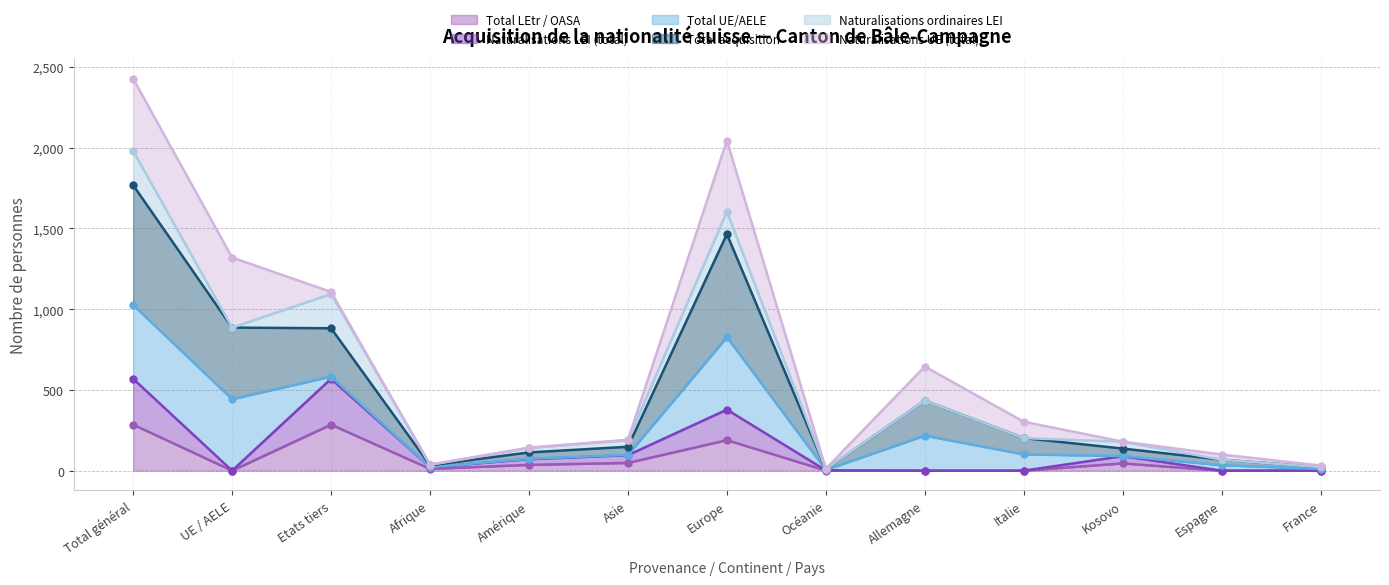

What is the difference between the maximum and minimum values in the Total LEtr / OASA series?

285